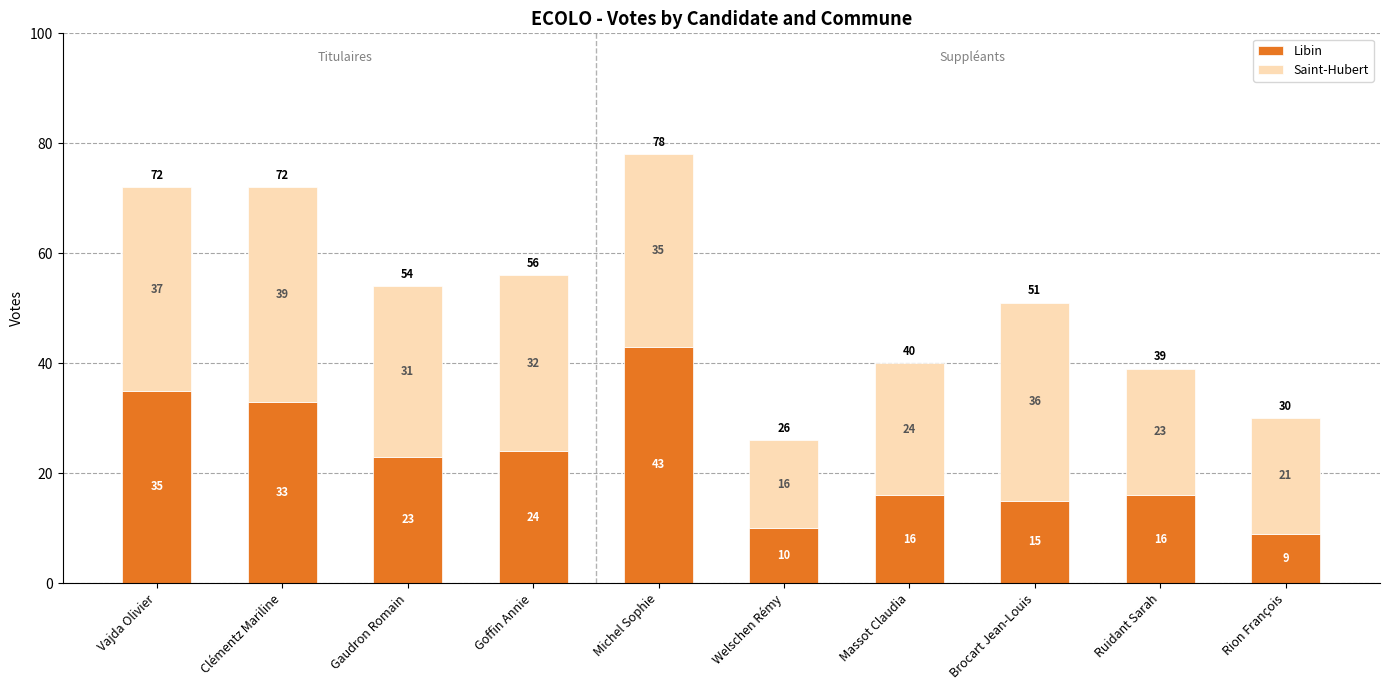

What is the difference between the maximum and minimum values in the Libin series?

34